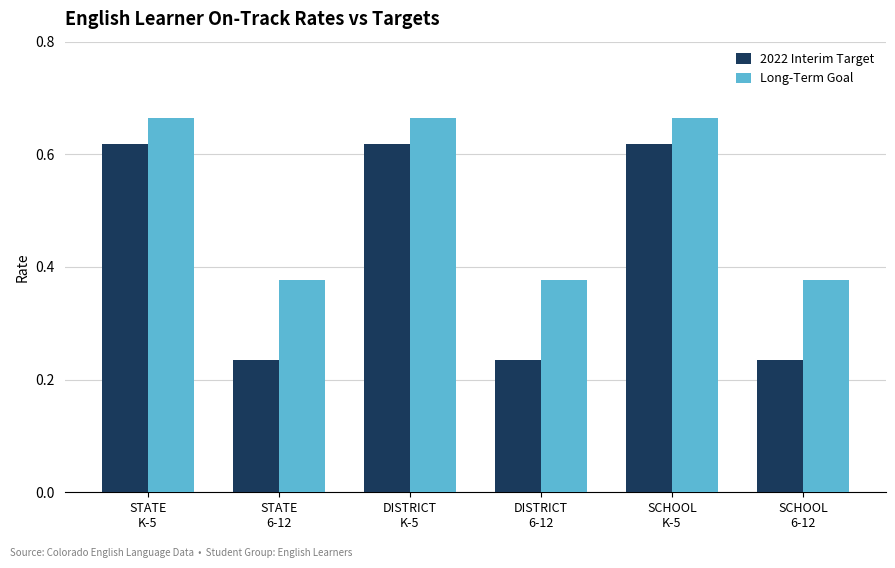

Which series has the widest spread of values?

2022 Interim Target